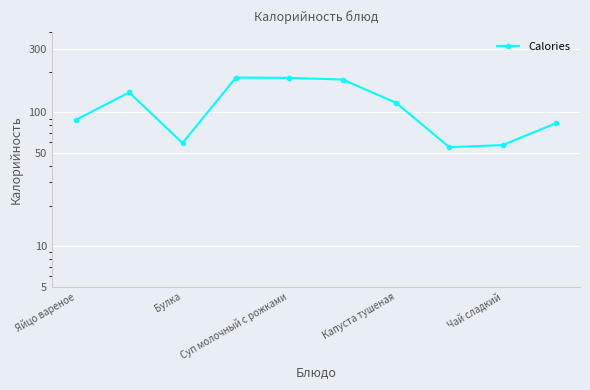

Between 5 and 8, which is larger?

5